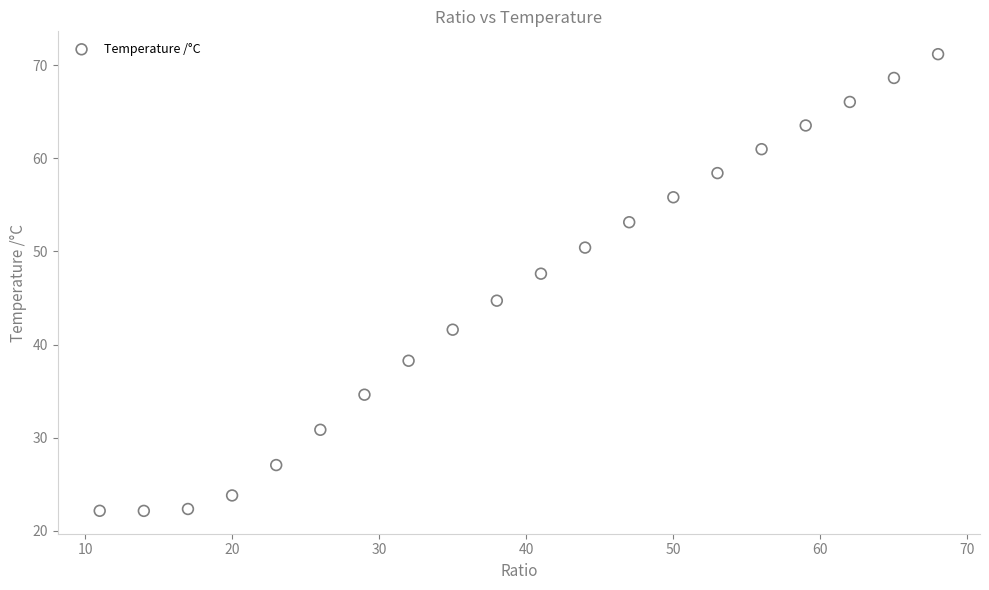

What is the range of Y values (max minus min)?

49.1